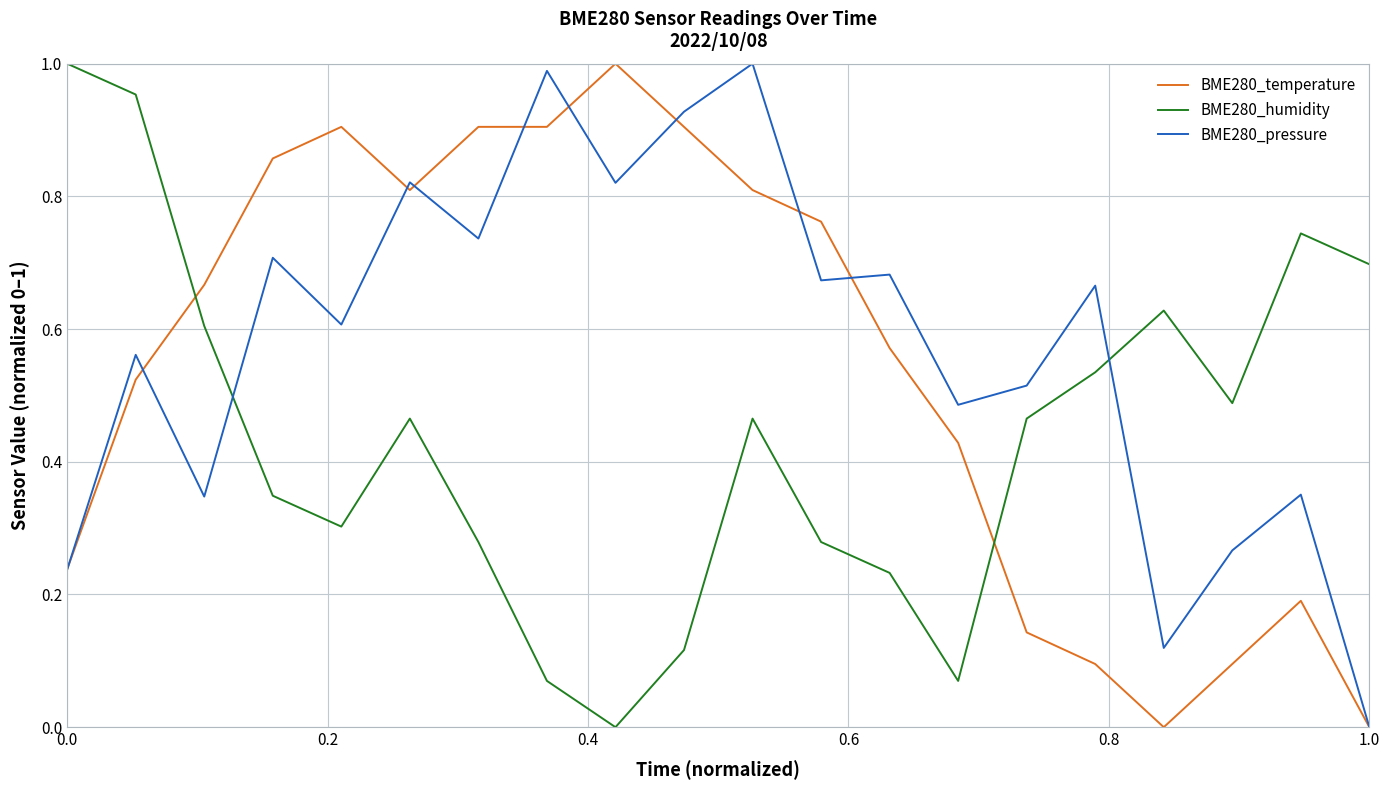

True or false: BME280_humidity and BME280_temperature intersect in this chart.

True